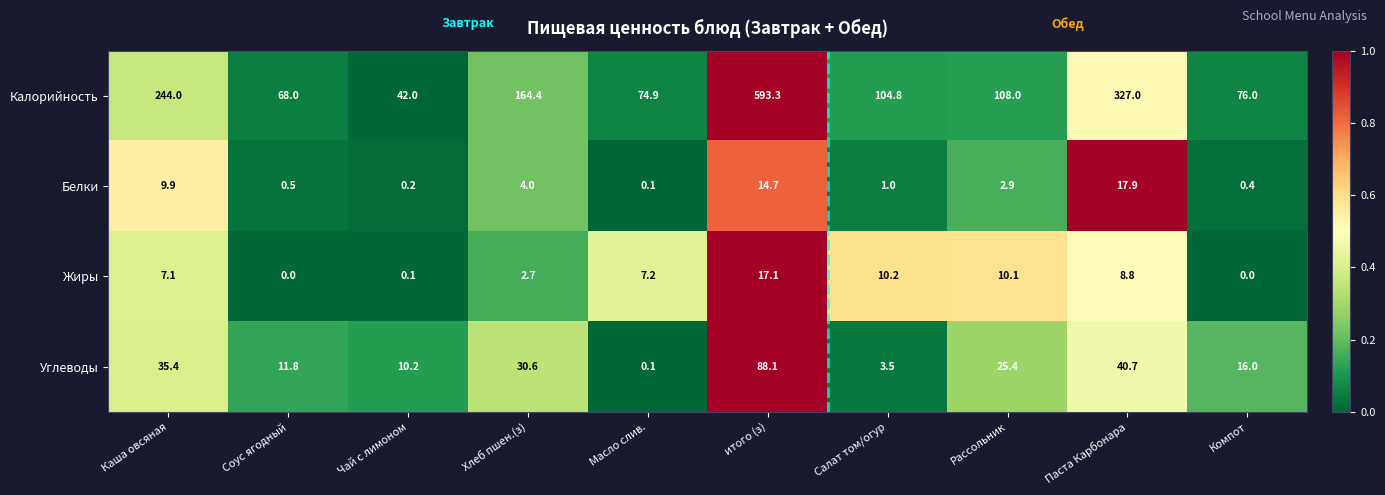

At how many categories does at least one series exceed 0?

10